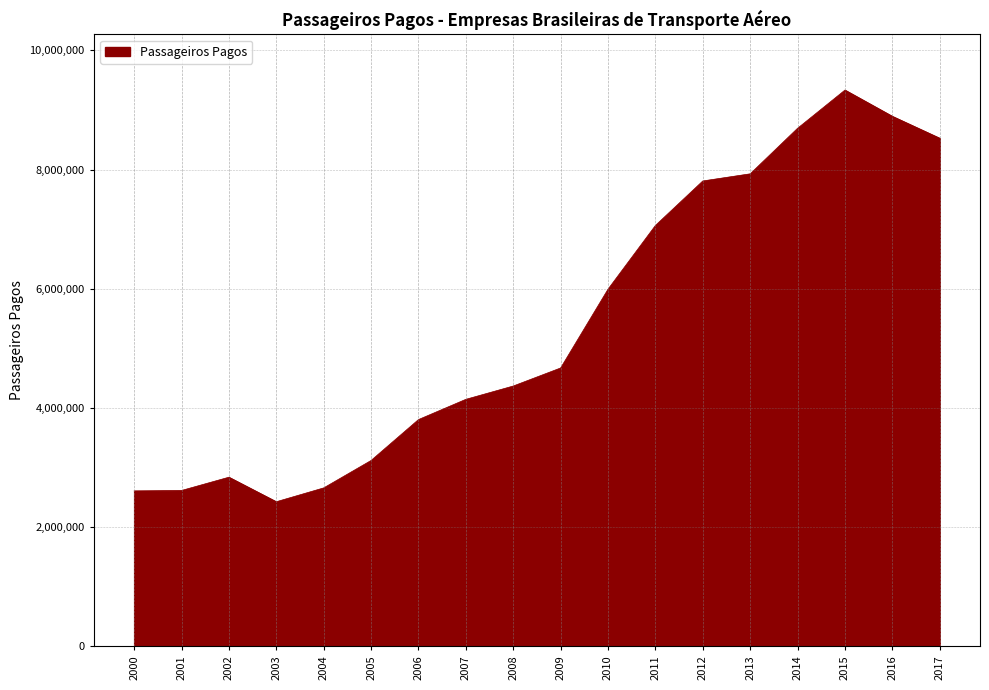

The value at 2003 is 2425163. True or false?

True